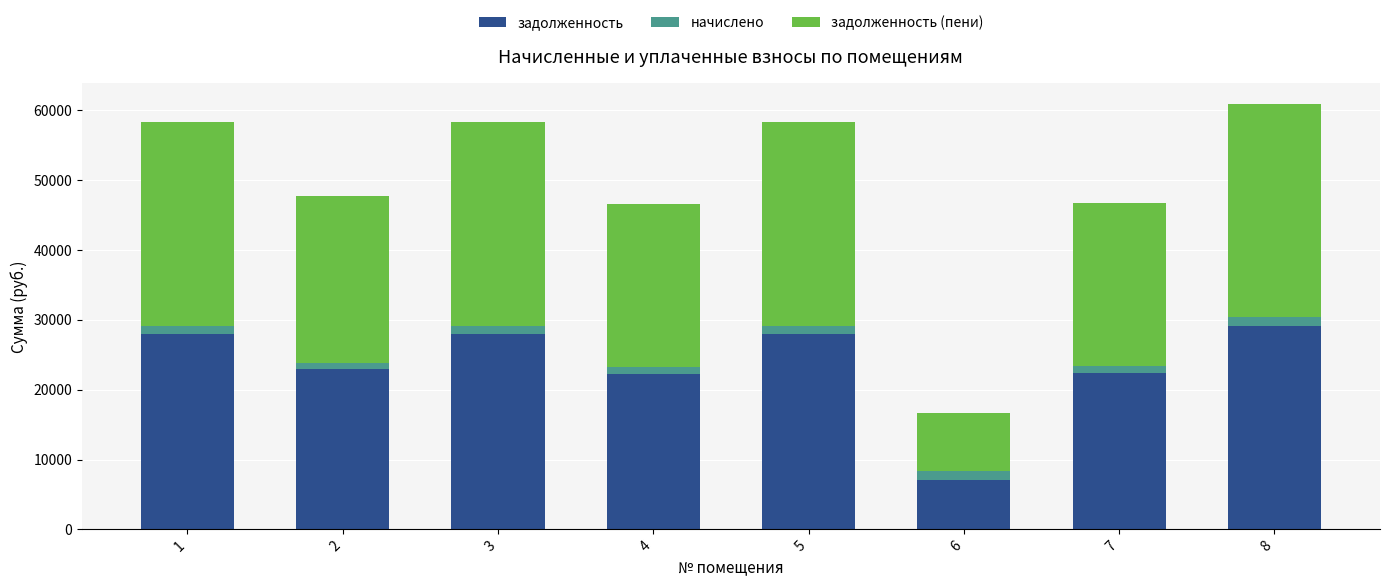

What is the sum of all задолженность values?

187648.0